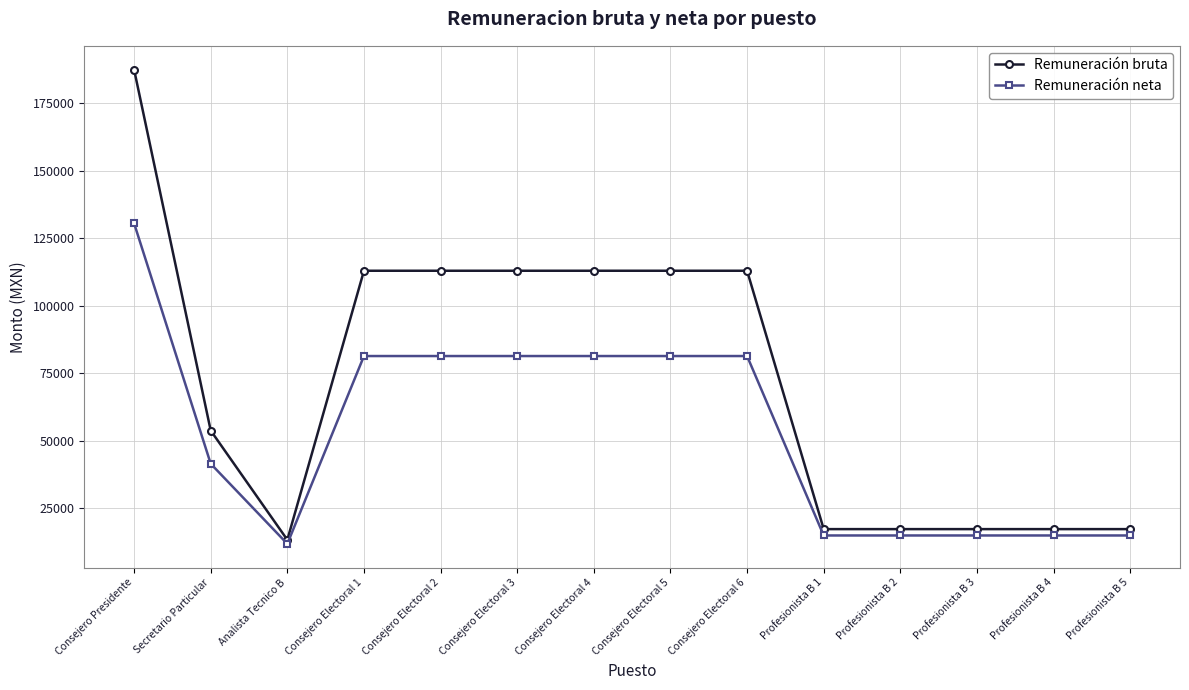

Which series has the widest spread of values?

Remuneración bruta